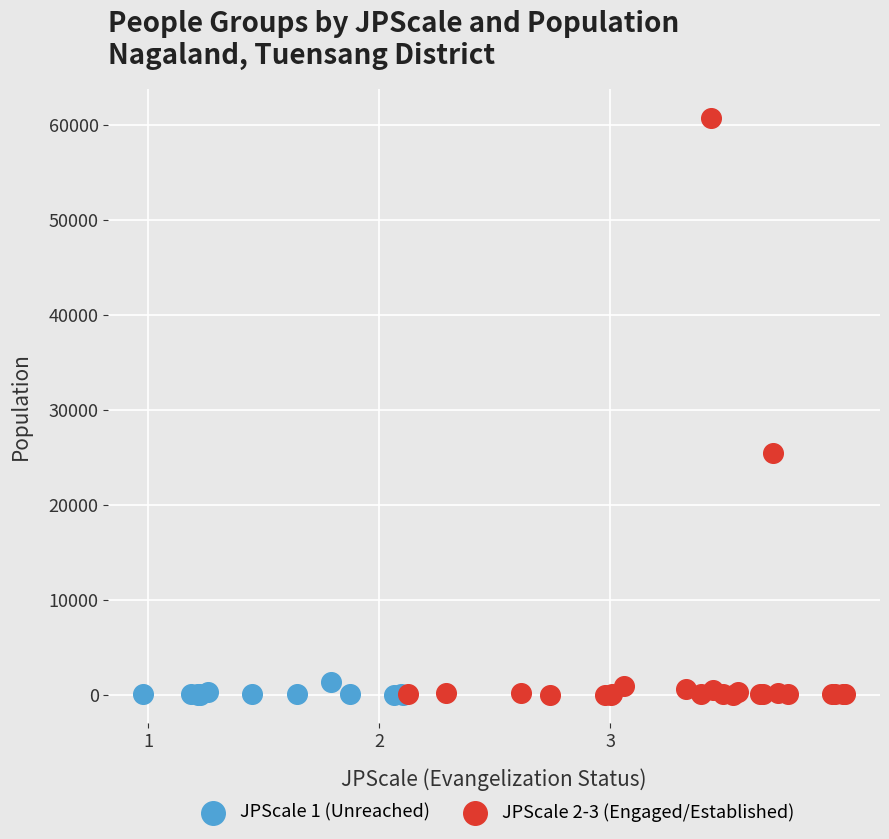

Which series has the largest Y range (max minus min)?

JPScale 2-3 (Engaged/Established)